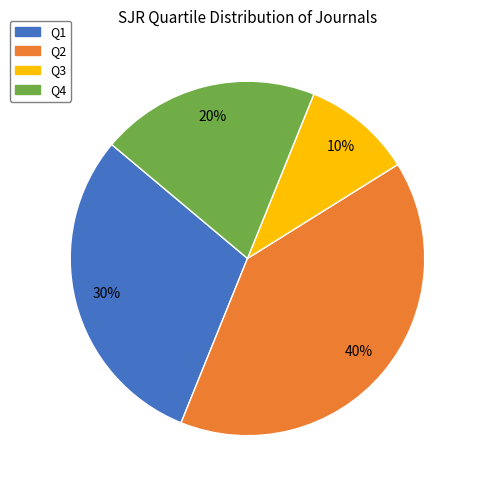

To the nearest percent, what is the average slice percentage?

25%